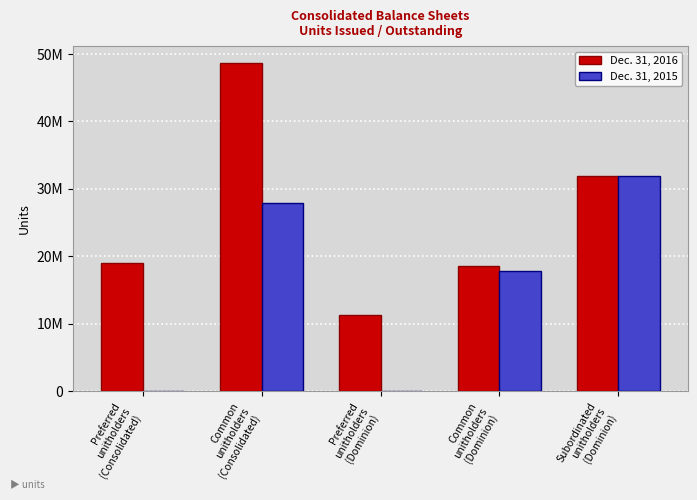

Count the Dec. 31, 2015 values in the range 0 to 27867938.

4